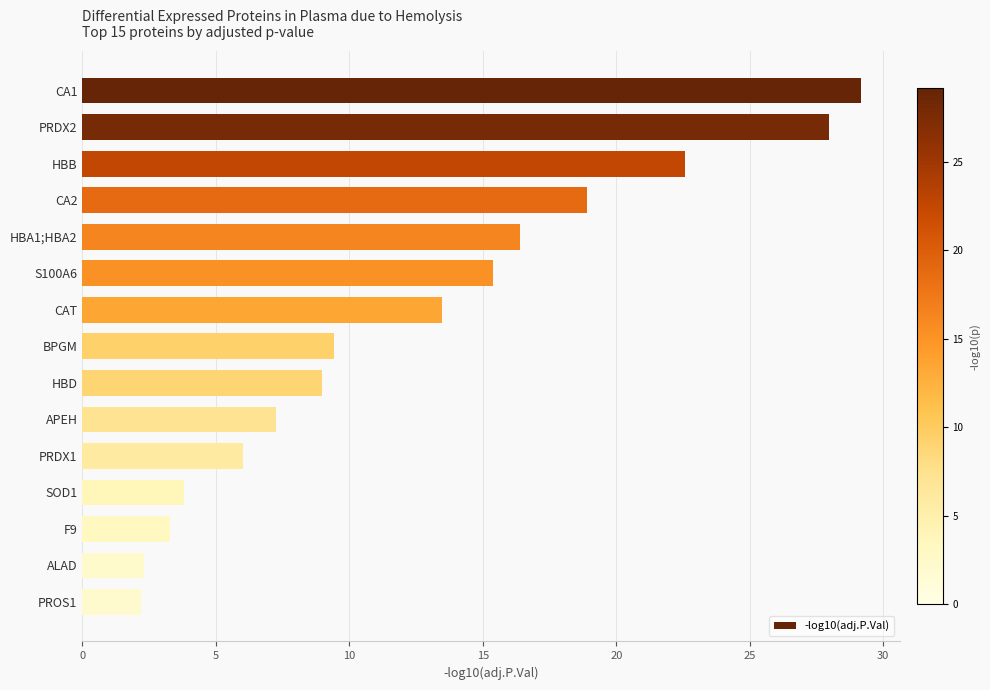

At which label is the value closest to 15?

S100A6